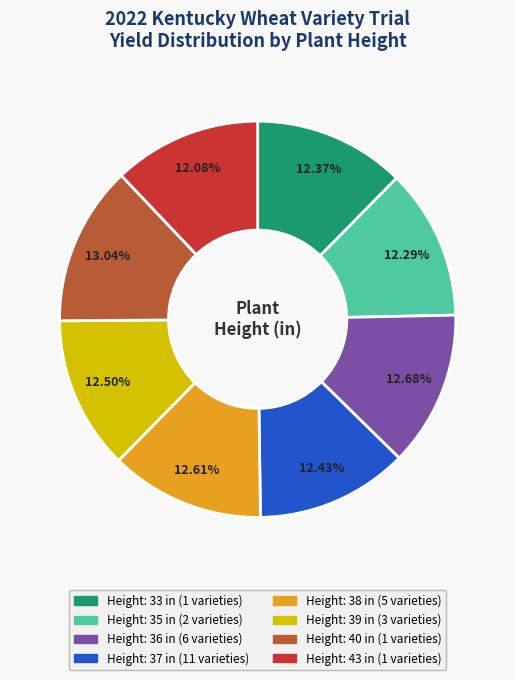

Is there a majority slice in this chart?

No